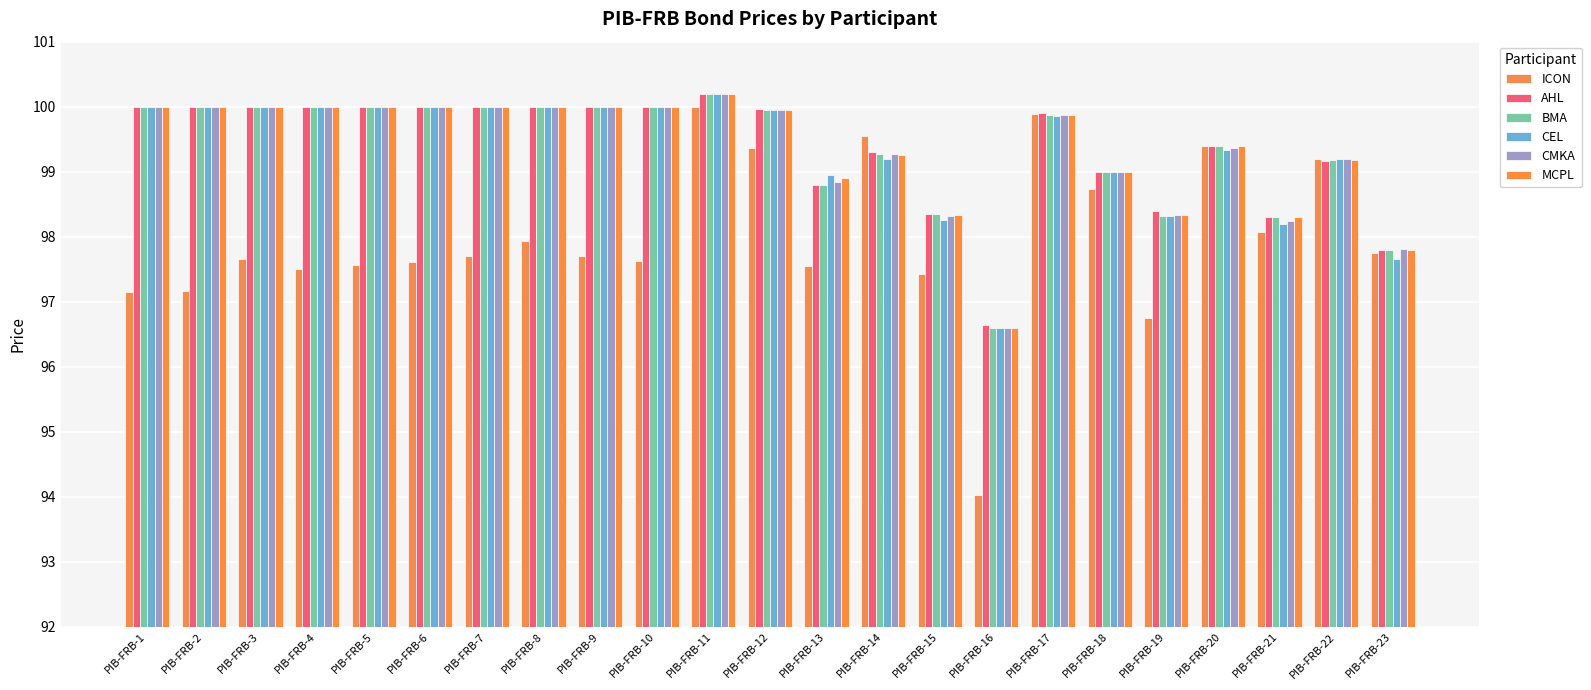

Reading left to right, what are all the values shown in this chart?

ICON: 97.2	97.2	97.7	97.5	97.6	97.6	97.7	97.9	97.7	97.6	100.0	99.4	97.5	99.5	97.4	94.0	99.9	98.7	96.8	99.4	98.1	99.2	97.8
AHL: 100.0	100.0	100.0	100.0	100.0	100.0	100.0	100.0	100.0	100.0	100.2	100.0	98.8	99.3	98.3	96.7	99.9	99.0	98.4	99.4	98.3	99.2	97.8
BMA: 100.0	100.0	100.0	100.0	100.0	100.0	100.0	100.0	100.0	100.0	100.2	100.0	98.8	99.3	98.3	96.6	99.9	99.0	98.3	99.4	98.3	99.2	97.8
CEL: 100.0	100.0	100.0	100.0	100.0	100.0	100.0	100.0	100.0	100.0	100.2	100.0	99.0	99.2	98.2	96.6	99.8	99.0	98.3	99.3	98.2	99.2	97.7
CMKA: 100.0	100.0	100.0	100.0	100.0	100.0	100.0	100.0	100.0	100.0	100.2	100.0	98.8	99.3	98.3	96.6	99.9	99.0	98.3	99.4	98.2	99.2	97.8
MCPL: 100.0	100.0	100.0	100.0	100.0	100.0	100.0	100.0	100.0	100.0	100.2	100.0	98.9	99.3	98.3	96.6	99.9	99.0	98.3	99.4	98.3	99.2	97.8